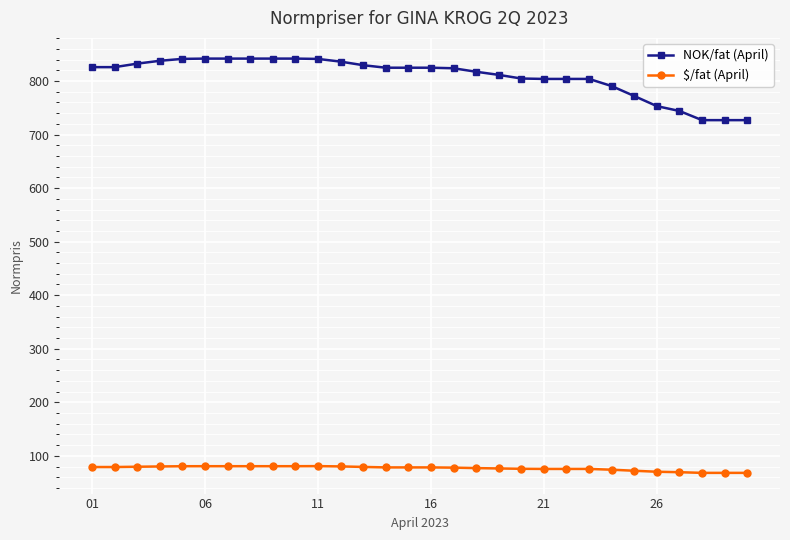

What is the value of the $/fat (April) point at the 18th from the left?

77.2